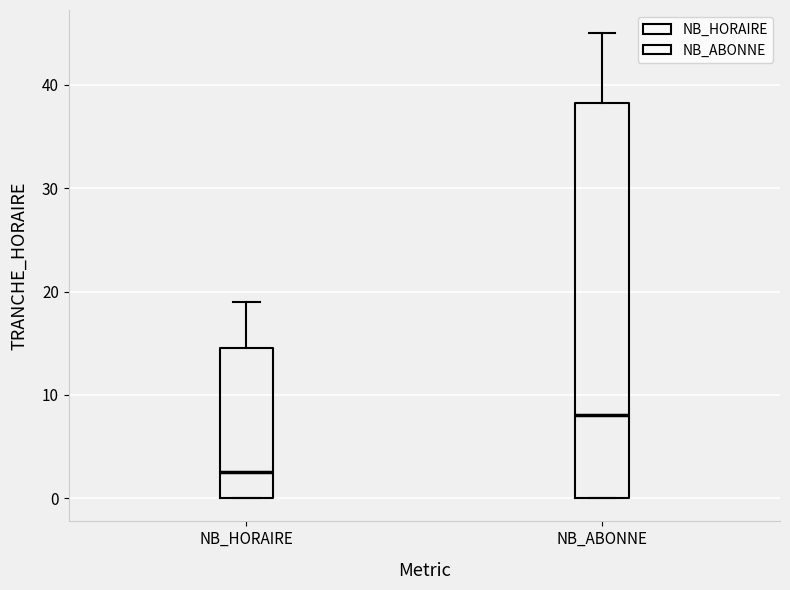

Which box is the tallest, from its lower edge to its upper edge?

NB_ABONNE